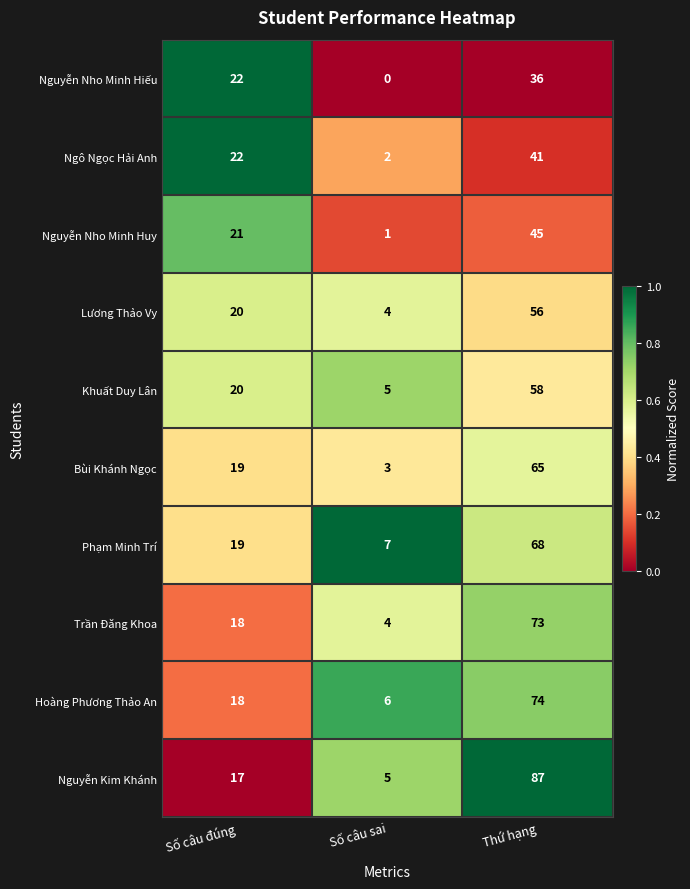

At which category is the sum across all series the highest?

Thứ hạng